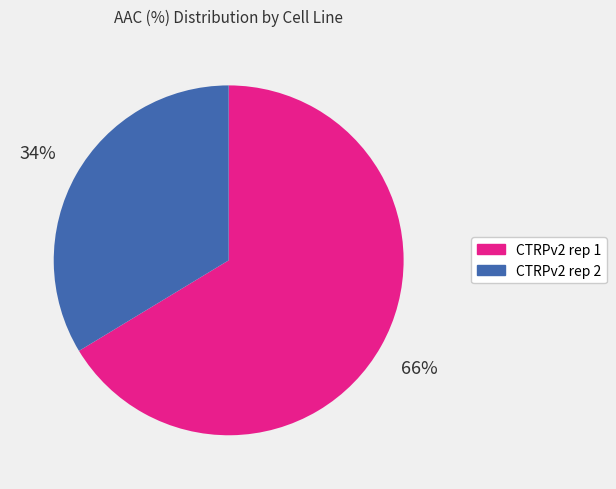

Which category has the biggest portion of the pie?

CTRPv2 rep 1